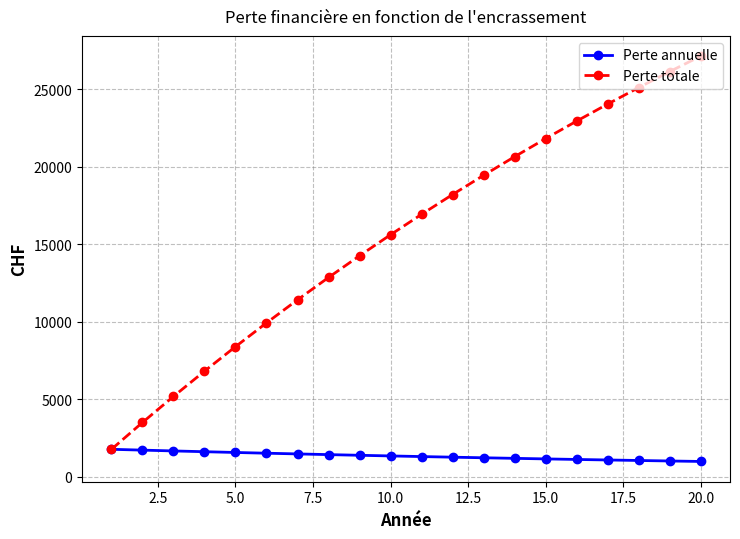

Which series has the largest range (max minus min)?

Perte totale